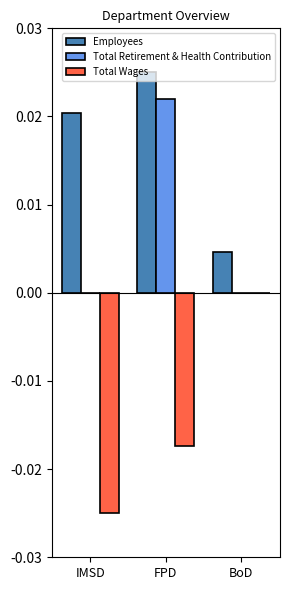

At which category is the sum across all series the highest?

FPD